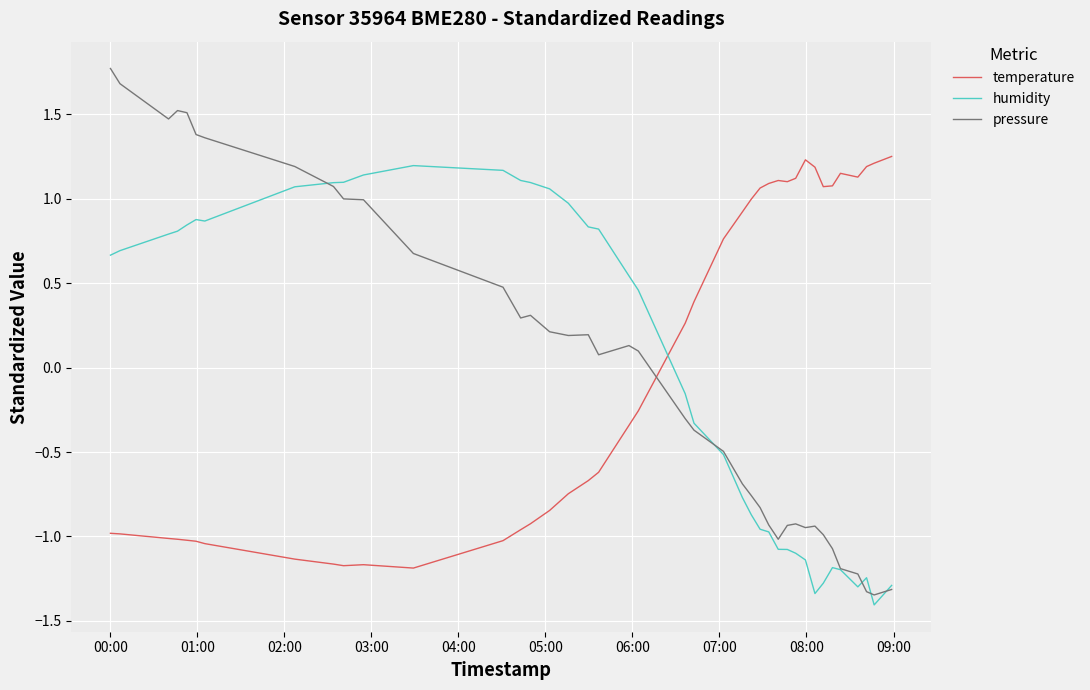

Which series has the largest range (max minus min)?

pressure